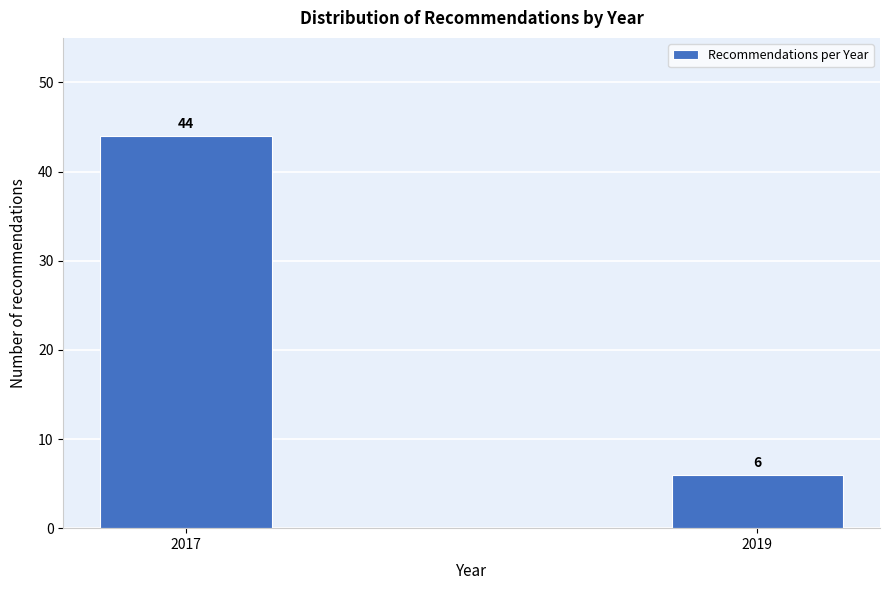

Reading left to right, transcribe all the data shown in this chart.

2017=44	2019=6